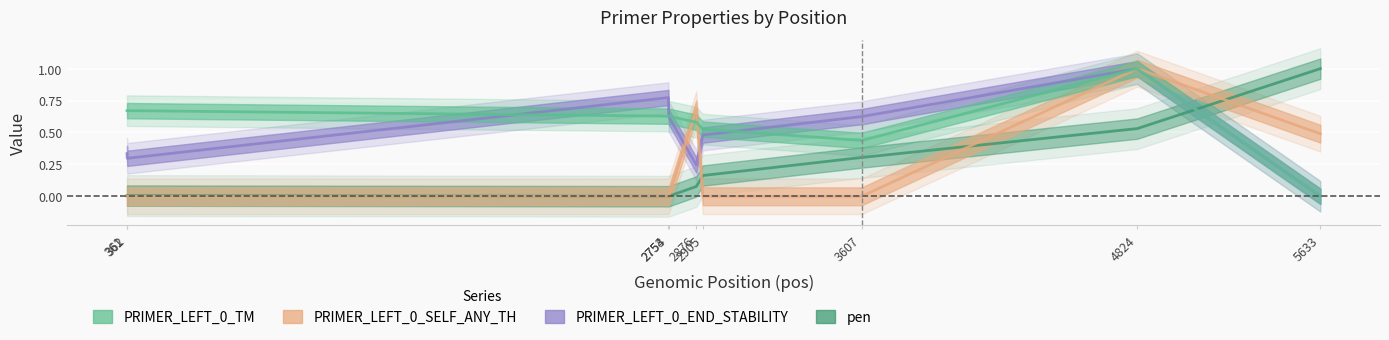

What is the total value across all series at 2876?

1.6